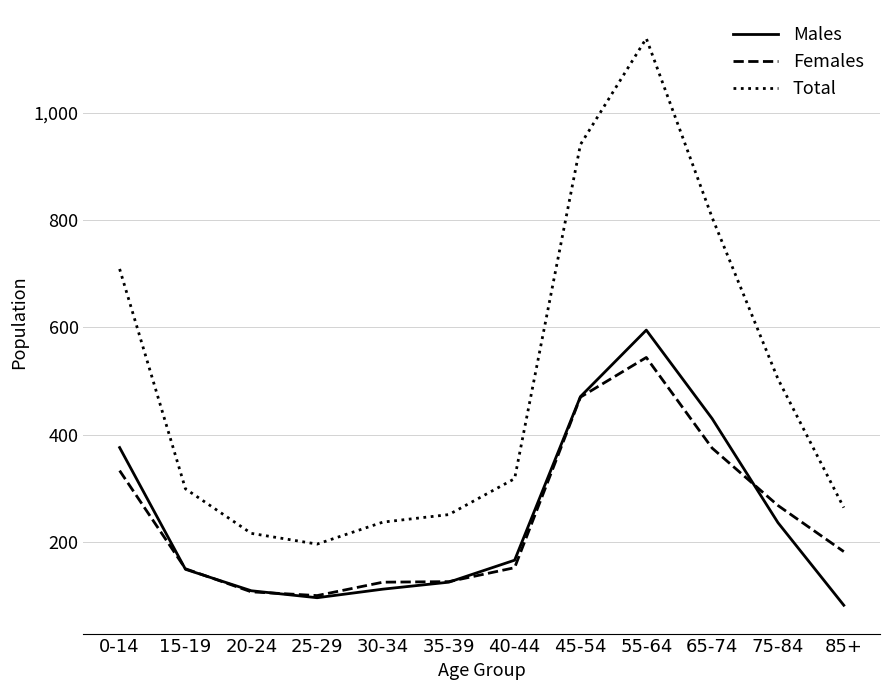

List the series in order of their peak value, lowest first.

Females, Males, Total